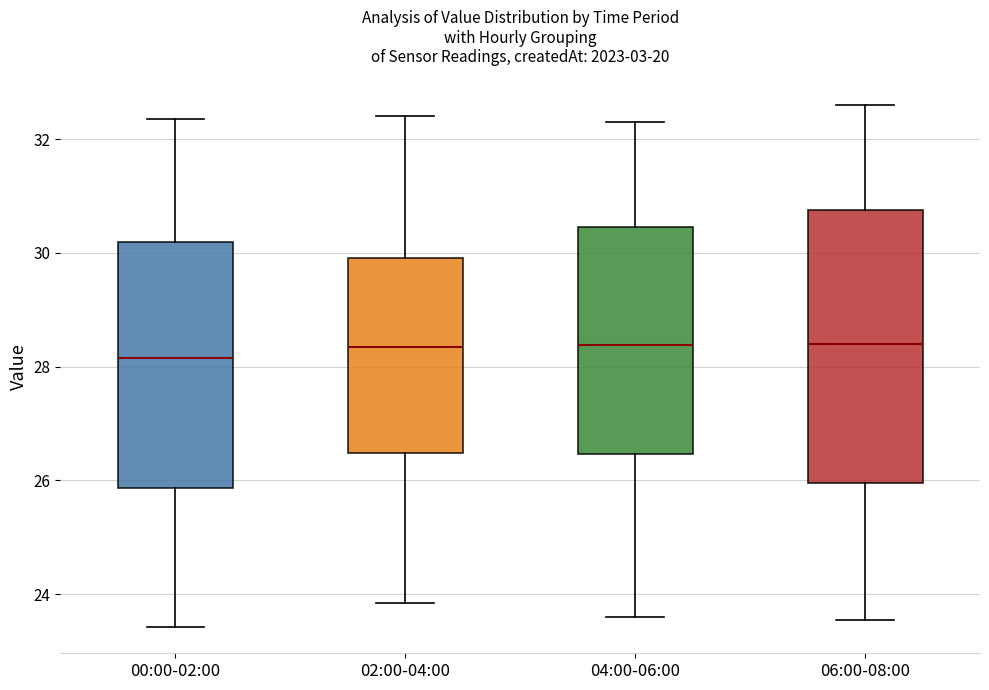

Reading left to right, transcribe this box plot: for each box, give where its median line is, the range the box spans, and where its two whiskers end, as read against the y-axis. The values are not printed on the chart, so give them approximately, as read against the axis.

00:00-02:00: median 28.2, box 25.8 to 30.2, whiskers 23.4 to 32.4
02:00-04:00: median 28.4, box 26.4 to 30.0, whiskers 23.8 to 32.4
04:00-06:00: median 28.4, box 26.4 to 30.4, whiskers 23.6 to 32.4
06:00-08:00: median 28.4, box 26.0 to 30.8, whiskers 23.6 to 32.6